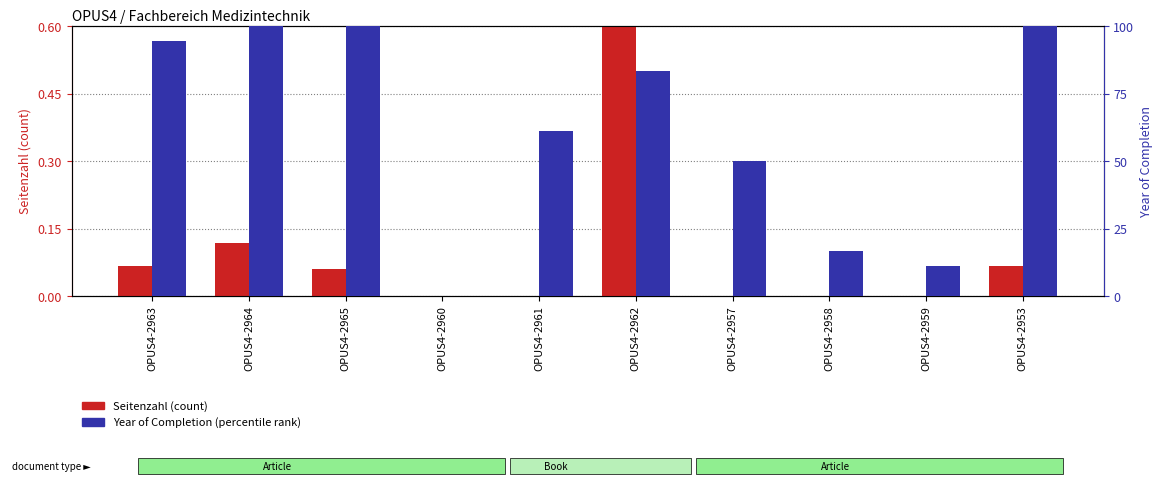

At which category does the chart reach its peak across all series?

OPUS4-2964